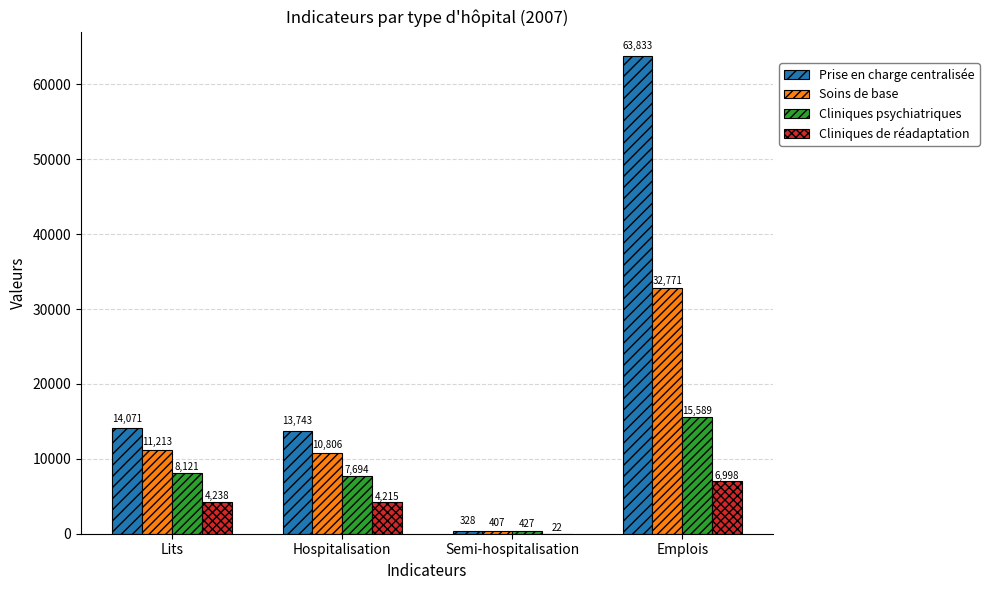

How many series are shown in this chart?

4